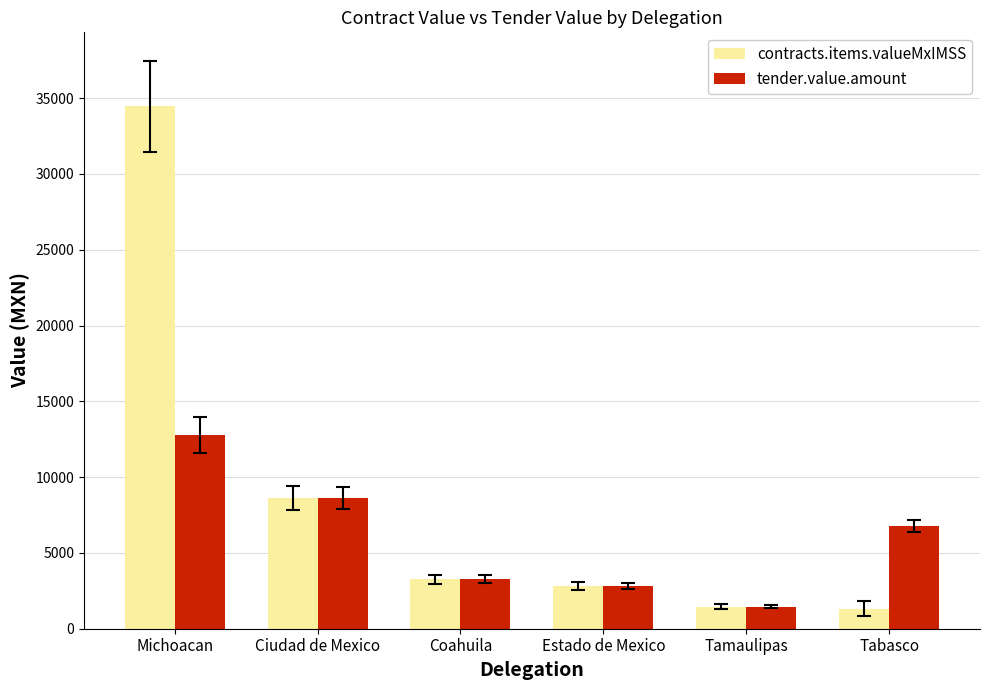

The tender.value.amount series shows 1460.4 at Tamaulipas. True or false?

True